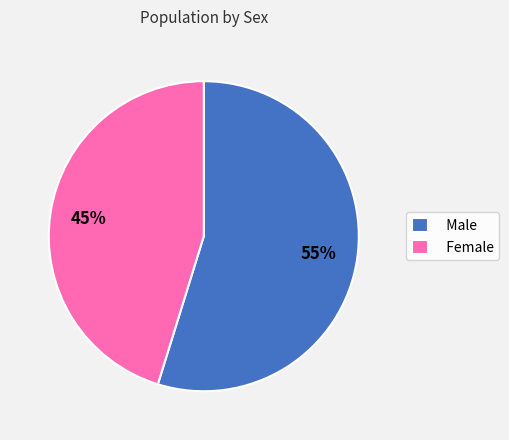

Approximately how many times larger is the value at Female compared to Male?

0.8